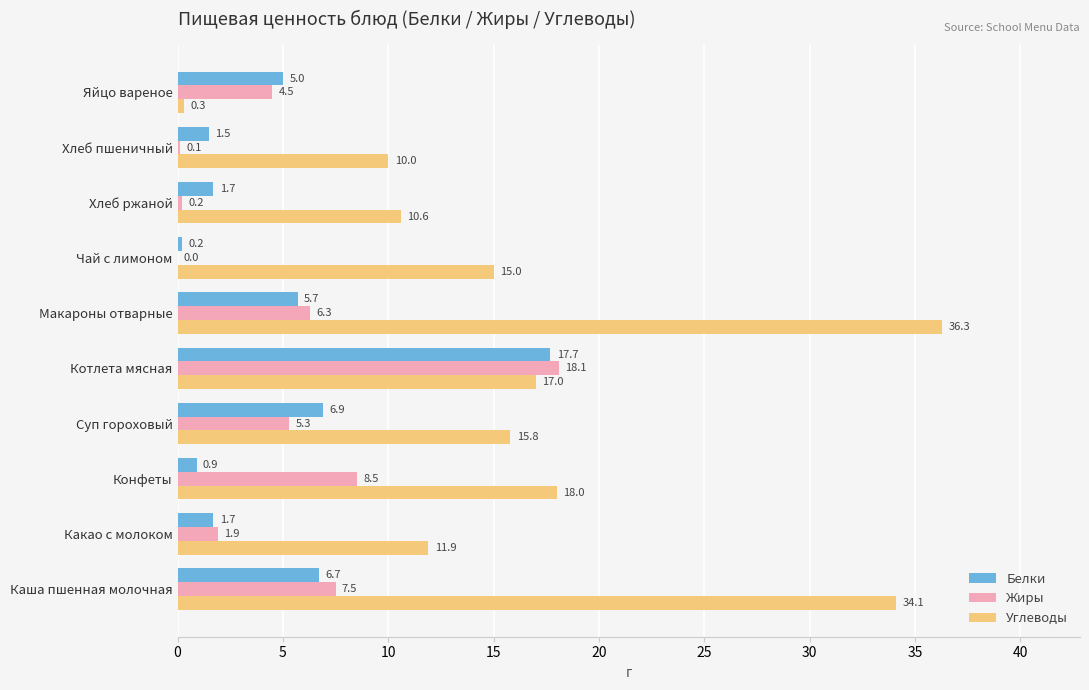

True or false: Углеводы has a value of 10.6 at Хлеб ржаной.

True